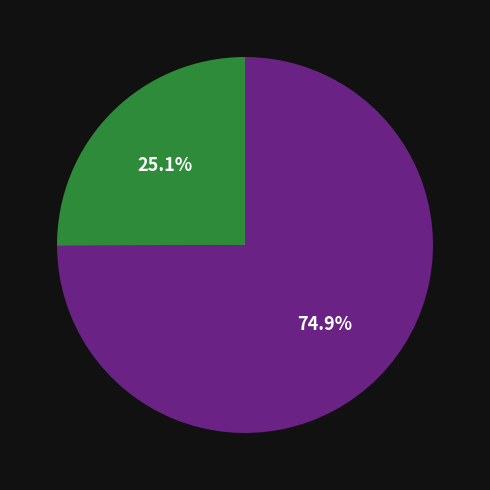

Is there any slice that represents more than half of the pie?

Yes